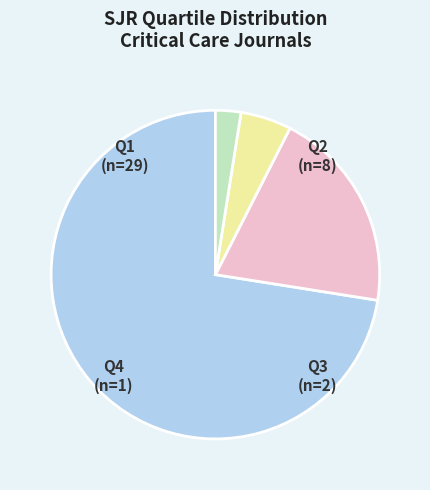

Does any single category account for the majority?

Yes